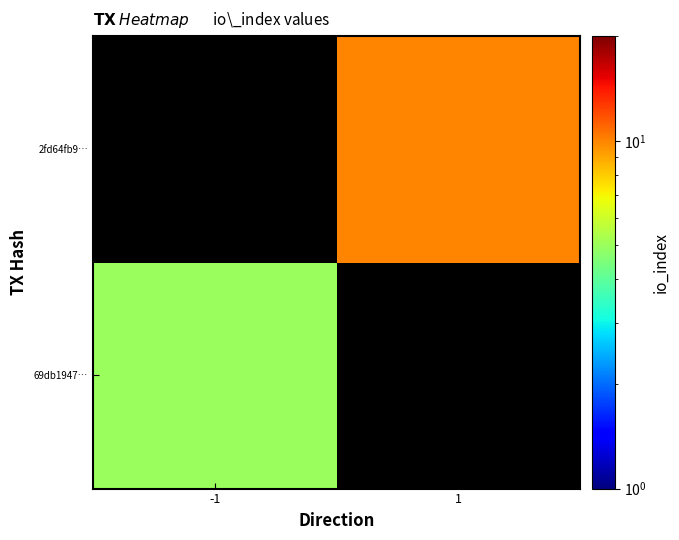

The value of 69db1947… at -1 is 5.0. True or false?

True